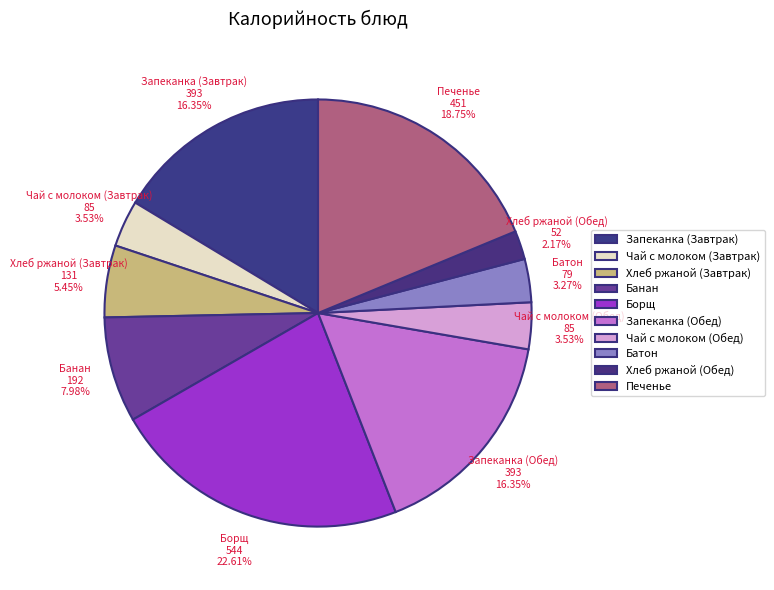

What percentage is the Борщ slice, to the nearest percent?

23%